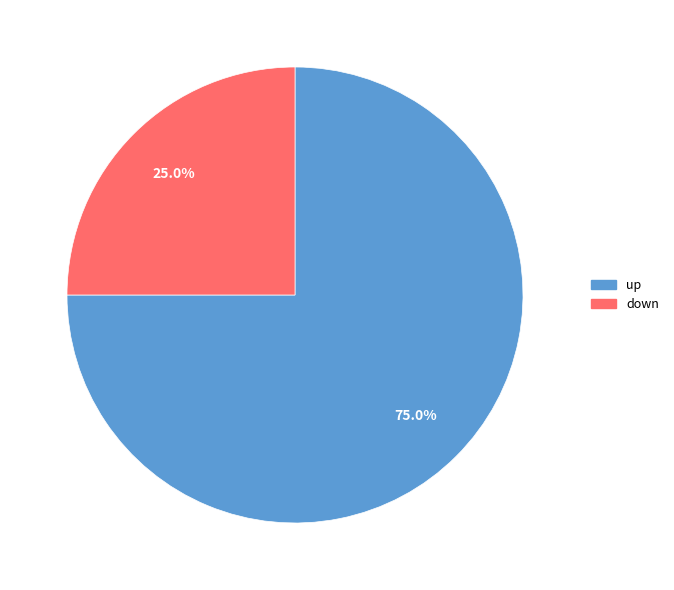

Combined, what portion of the pie is up and down?

100.0%